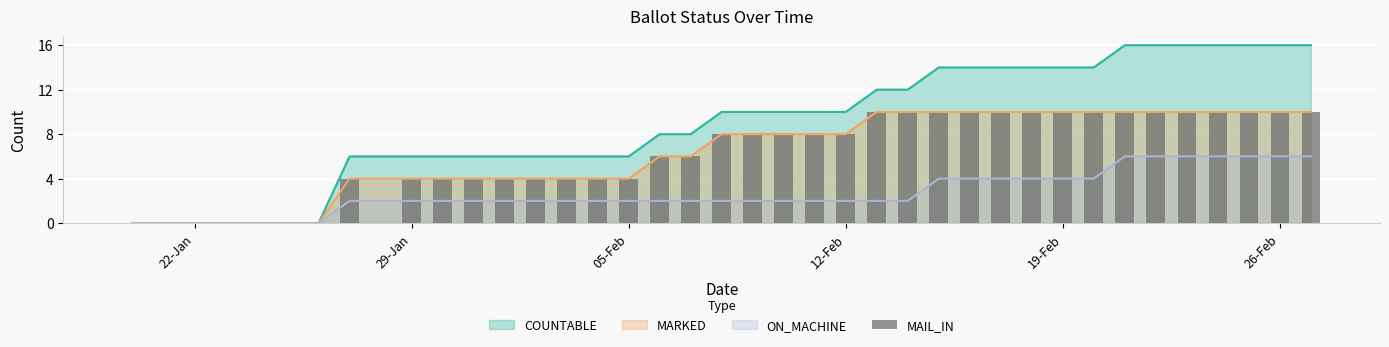

The value of COUNTABLE at 12-Feb is 10. True or false?

True